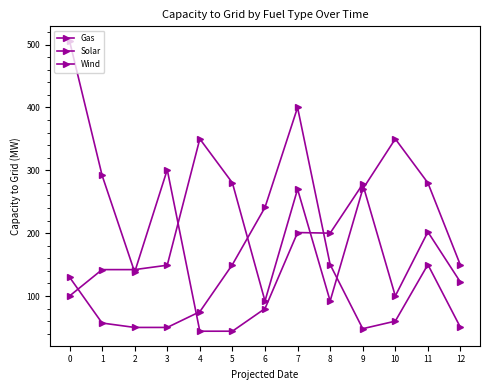

Reading left to right, list all the values displayed in this chart.

Gas: 100	142	142	149	350	280	92	270	92	270	350	280	149
Solar: 130	57	50	50	75	150	241	400	150	48	60	150	50
Wind: 506	292	138	301	44	44	80	201	200	278	100	202	122